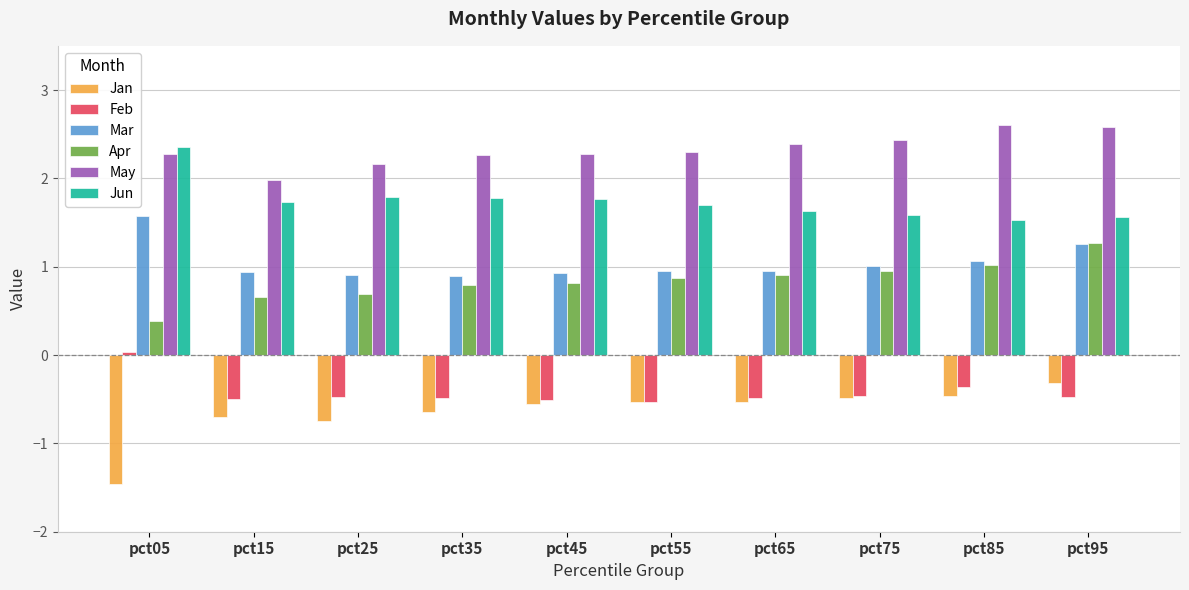

At which label does Feb first exceed 0?

pct05